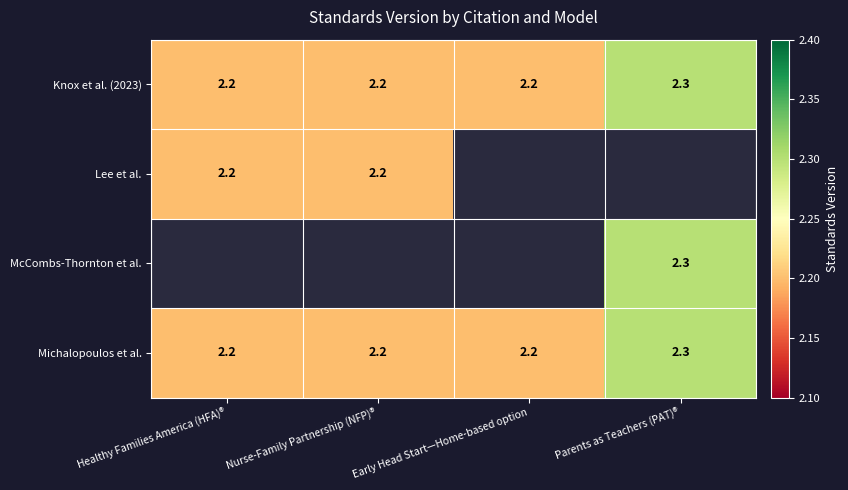

Is it true that McCombs-Thornton et al. equals 2.3 at Parents as Teachers (PAT)®?

True